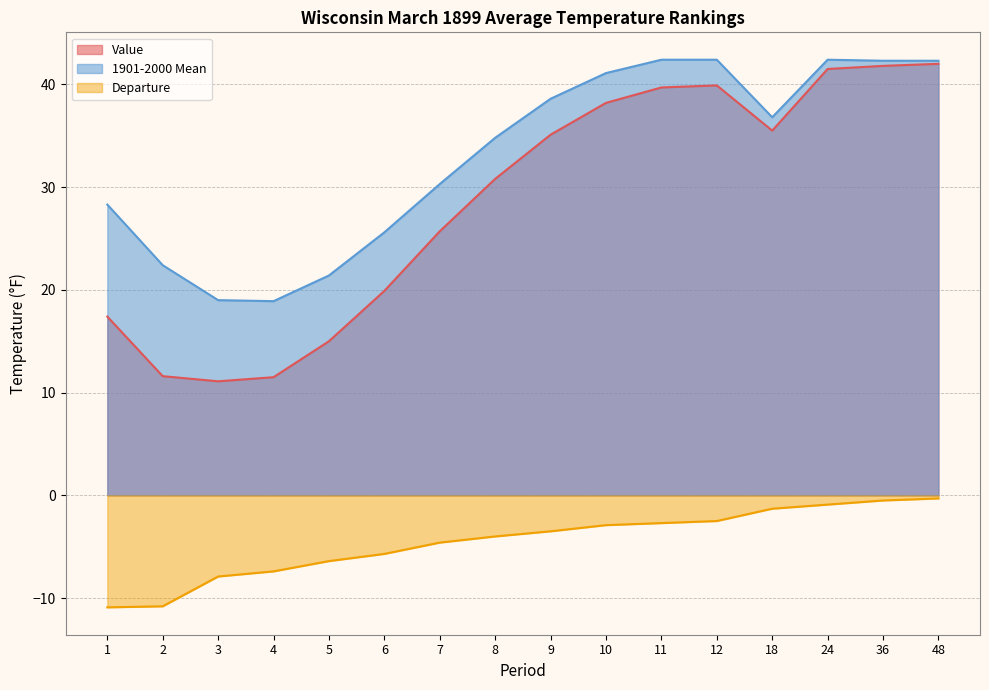

Reading left to right, transcribe all the data shown in this chart.

Value: 1=17.4	2=11.6	3=11.1	4=11.5	5=15.0	6=19.9	7=25.7	8=30.8	9=35.1	10=38.2	11=39.7	12=39.9	18=35.5	24=41.5	36=41.8	48=42.0
1901-2000 Mean: 1=28.3	2=22.4	3=19.0	4=18.9	5=21.4	6=25.6	7=30.3	8=34.8	9=38.6	10=41.1	11=42.4	12=42.4	18=36.8	24=42.4	36=42.3	48=42.3
Departure: 1=-10.9	2=-10.8	3=-7.9	4=-7.4	5=-6.4	6=-5.7	7=-4.6	8=-4.0	9=-3.5	10=-2.9	11=-2.7	12=-2.5	18=-1.3	24=-0.9	36=-0.5	48=-0.3